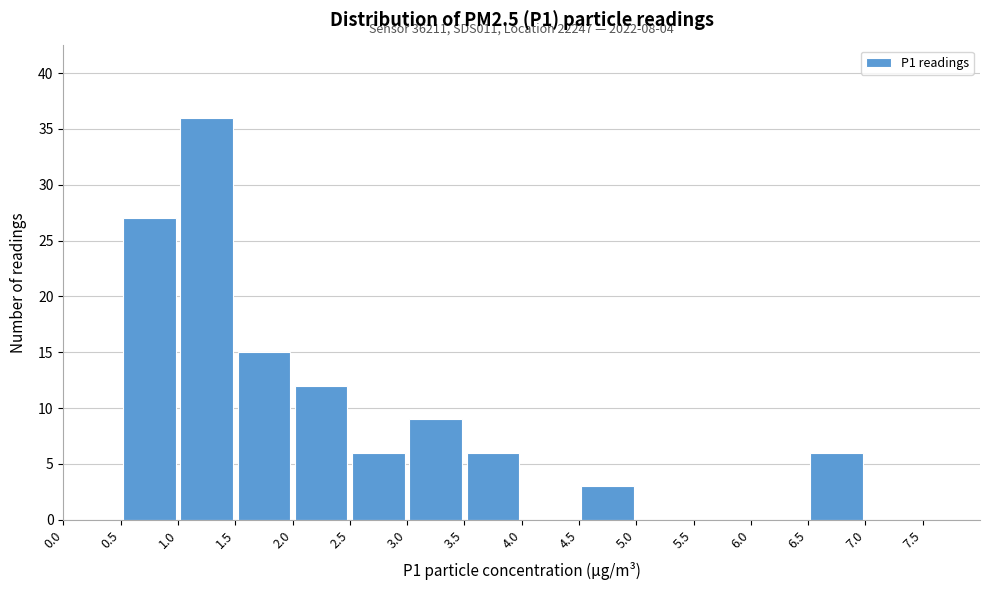

Which range on the x-axis has the tallest bar?

1.0 to 1.5